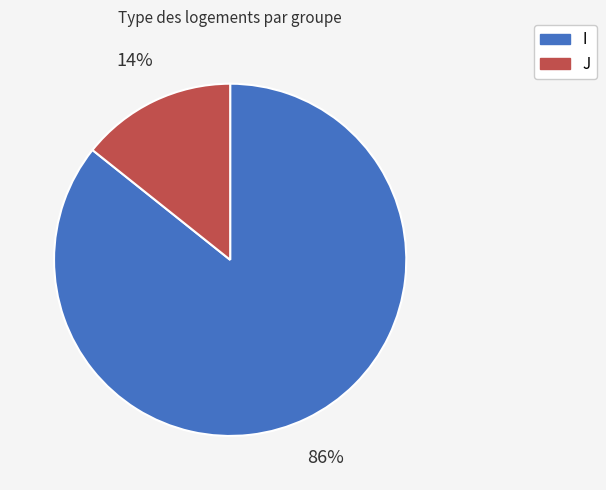

Which slice is the largest?

I